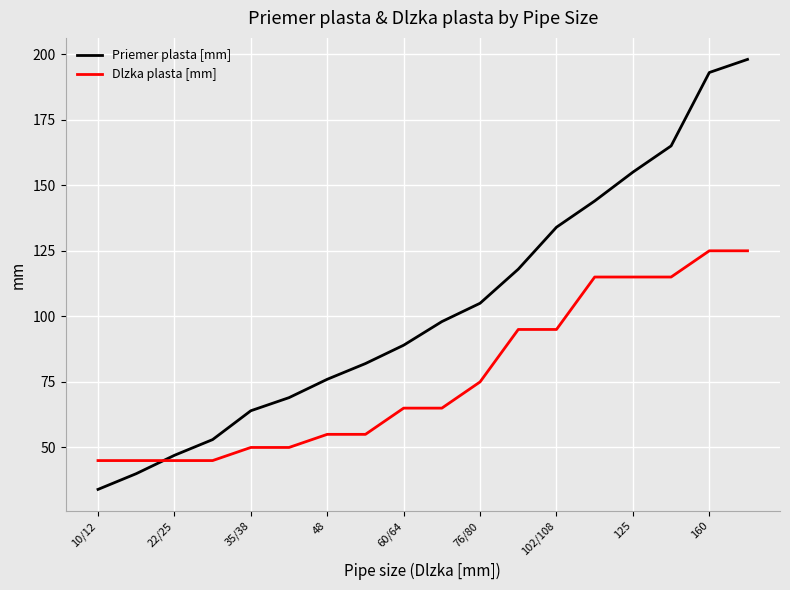

List the series in order of their peak value, lowest first.

Dlzka plasta [mm], Priemer plasta [mm]